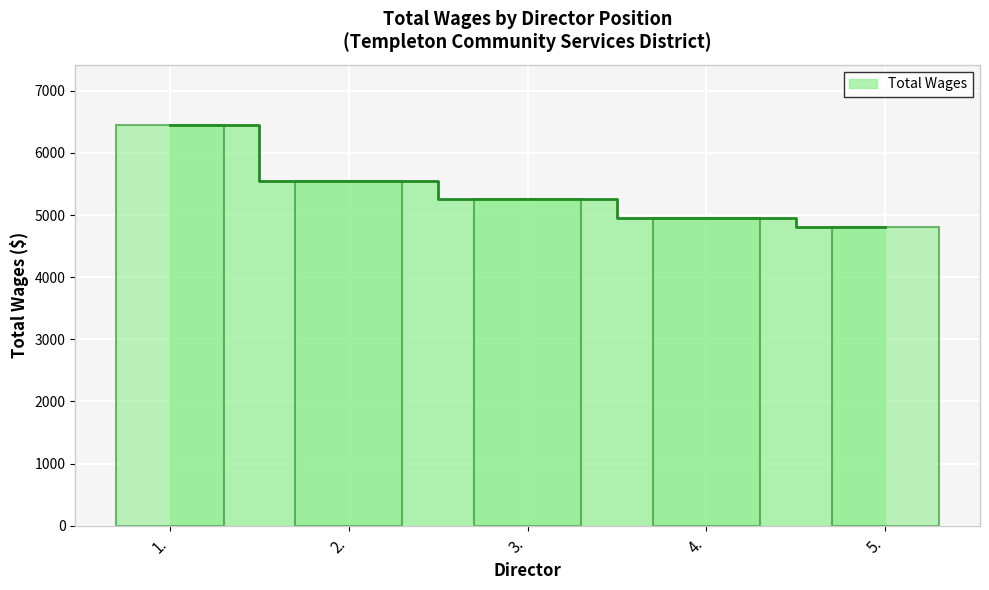

Which label corresponds to the smallest value in the chart?

5.